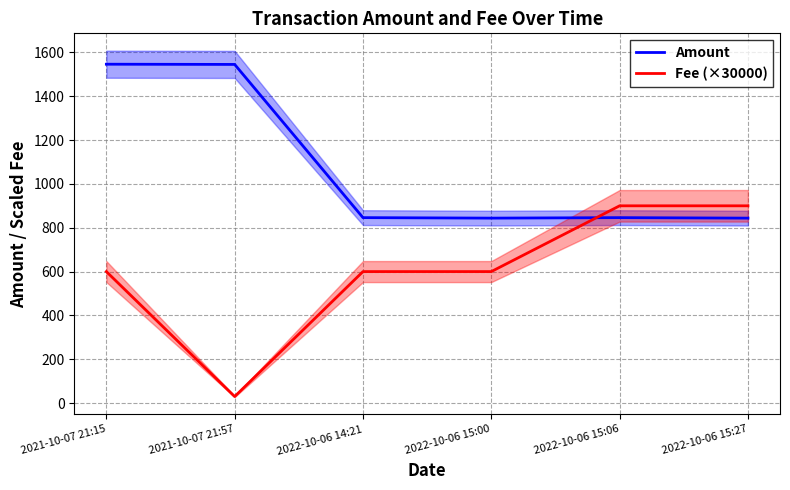

What is the value of the Amount point at the 5th from the left?

846.1